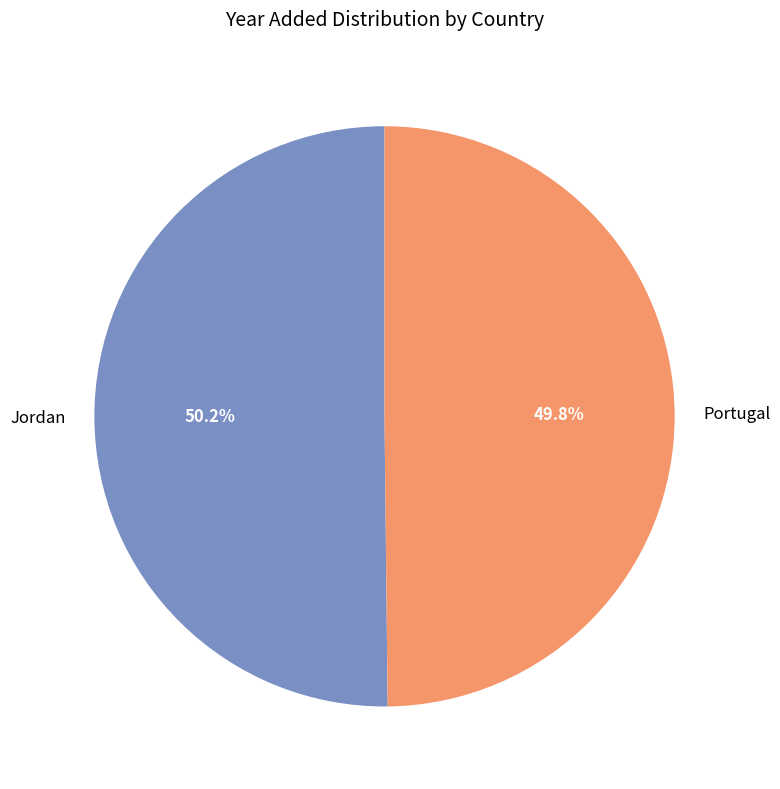

How many segments does this pie chart have?

2